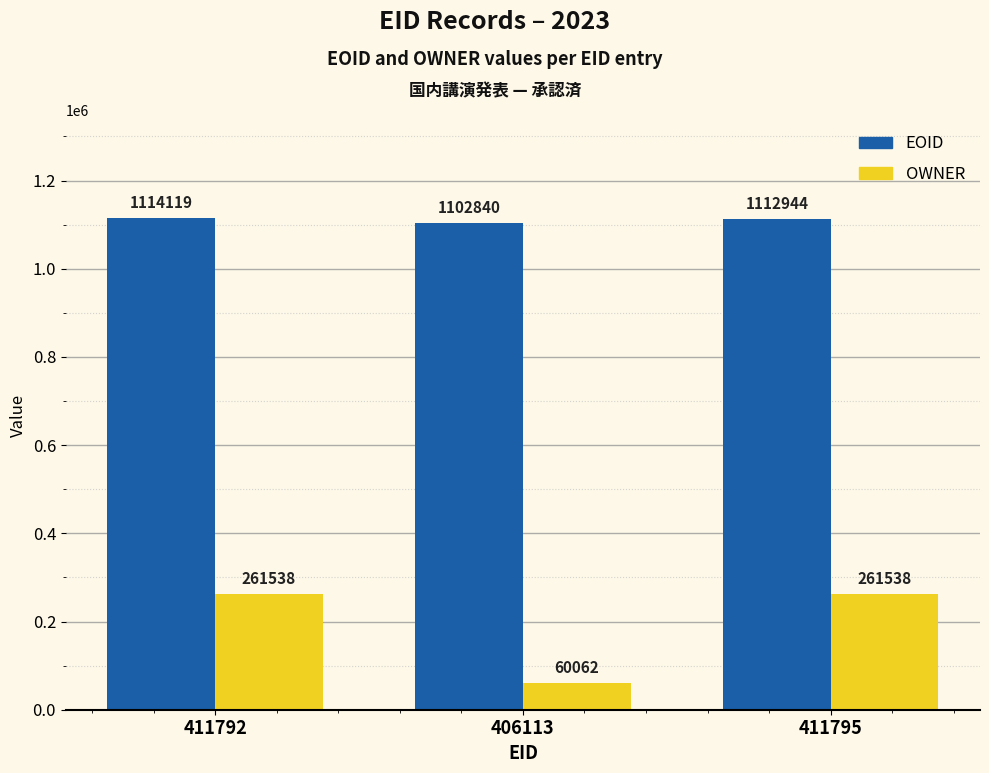

What is the average value of the EOID series?

1109968